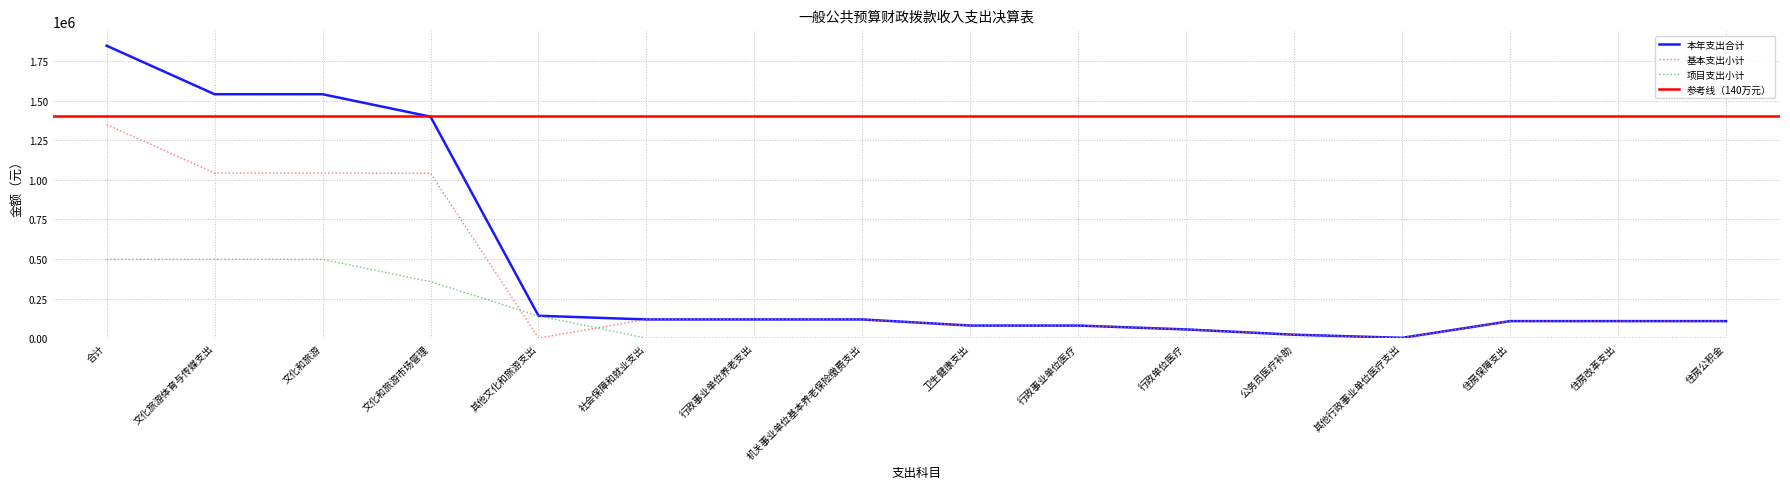

Reading right to left, transcribe all the data shown in this chart.

本年支出合计: 住房公积金=107924.0	住房改革支出=107924.0	住房保障支出=107924.0	其他行政事业单位医疗支出=2390.7	公务员医疗补助=22075.4	行政单位医疗=55390.3	行政事业单位医疗=79856.4	卫生健康支出=79856.4	机关事业单位基本养老保险缴费支出=118417.4	行政事业单位养老支出=118417.4	社会保障和就业支出=118417.4	其他文化和旅游支出=141744.1	文化和旅游市场管理=1398914.2	文化和旅游=1540658.4	文化旅游体育与传媒支出=1540658.4	合计=1846856.1
基本支出小计: 住房公积金=107924.0	住房改革支出=107924.0	住房保障支出=107924.0	其他行政事业单位医疗支出=2390.7	公务员医疗补助=22075.4	行政单位医疗=55390.3	行政事业单位医疗=79856.4	卫生健康支出=79856.4	机关事业单位基本养老保险缴费支出=118417.4	行政事业单位养老支出=118417.4	社会保障和就业支出=118417.4	其他文化和旅游支出=1140.0	文化和旅游市场管理=1041906.2	文化和旅游=1043046.2	文化旅游体育与传媒支出=1043046.2	合计=1349244.0
项目支出小计: 住房公积金=0.0	住房改革支出=0.0	住房保障支出=0.0	其他行政事业单位医疗支出=0.0	公务员医疗补助=0.0	行政单位医疗=0.0	行政事业单位医疗=0.0	卫生健康支出=0.0	机关事业单位基本养老保险缴费支出=0.0	行政事业单位养老支出=0.0	社会保障和就业支出=0.0	其他文化和旅游支出=140604.1	文化和旅游市场管理=357008.0	文化和旅游=497612.1	文化旅游体育与传媒支出=497612.1	合计=497612.1